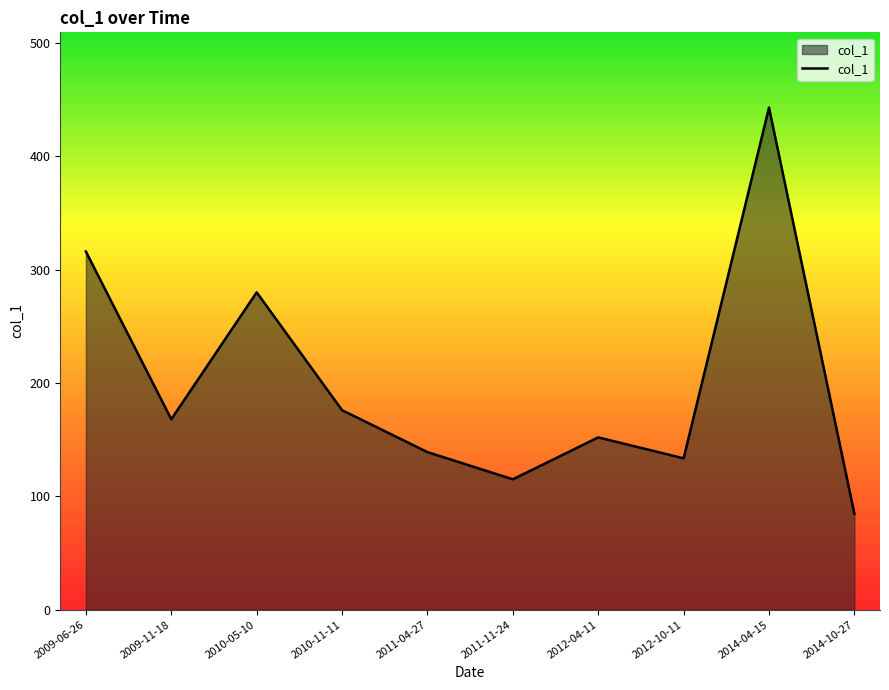

How many interior local valleys (lower than both neighbors) does the data have?

3